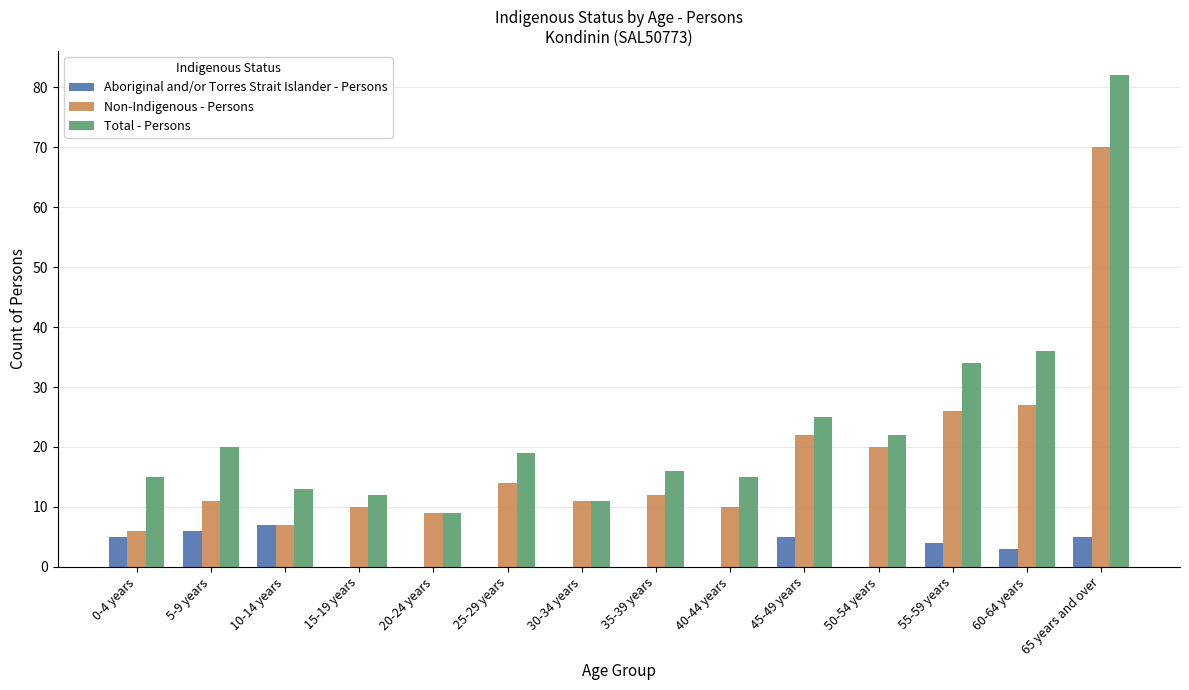

Where is Non-Indigenous - Persons nearest to the value 38?

60-64 years